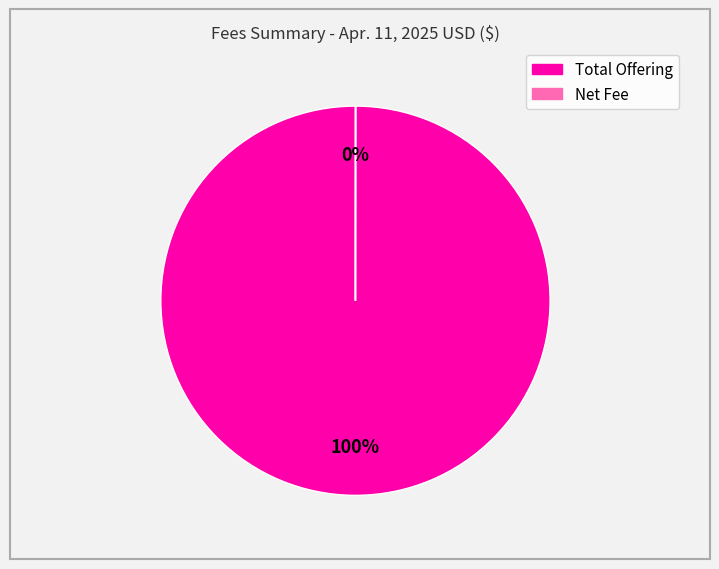

To the nearest percent, what portion does Total Offering represent?

100%